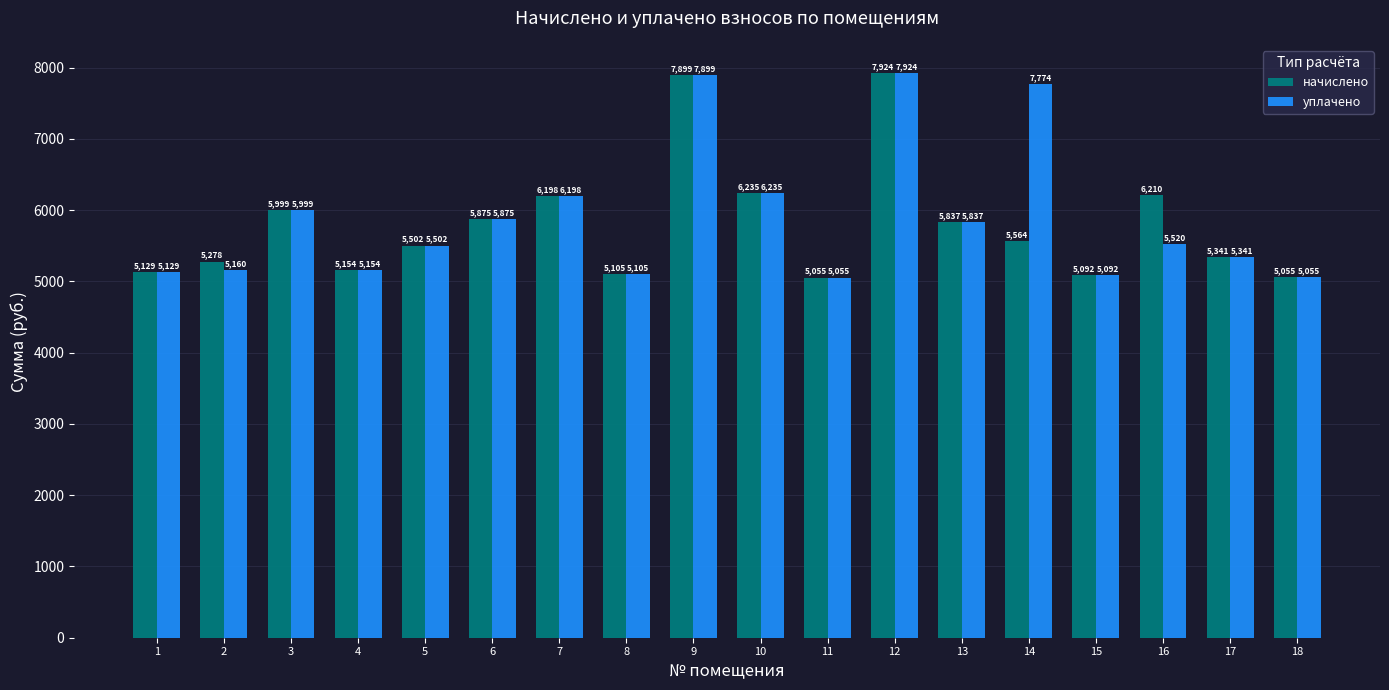

Are the bars horizontal?

No